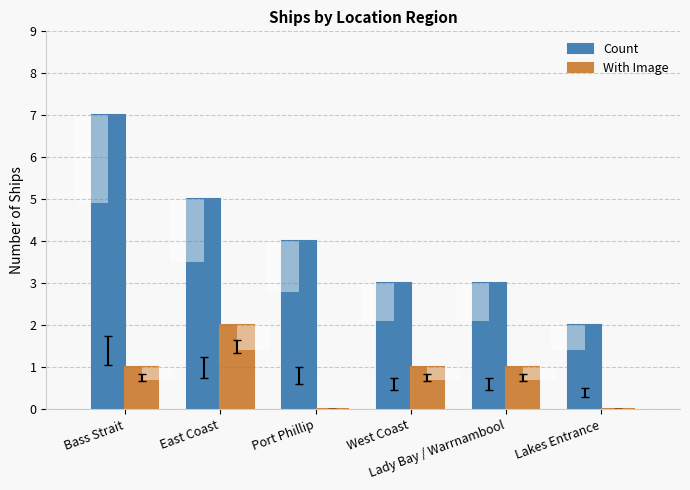

Are the bars grouped side by side (vs. stacked)?

Yes